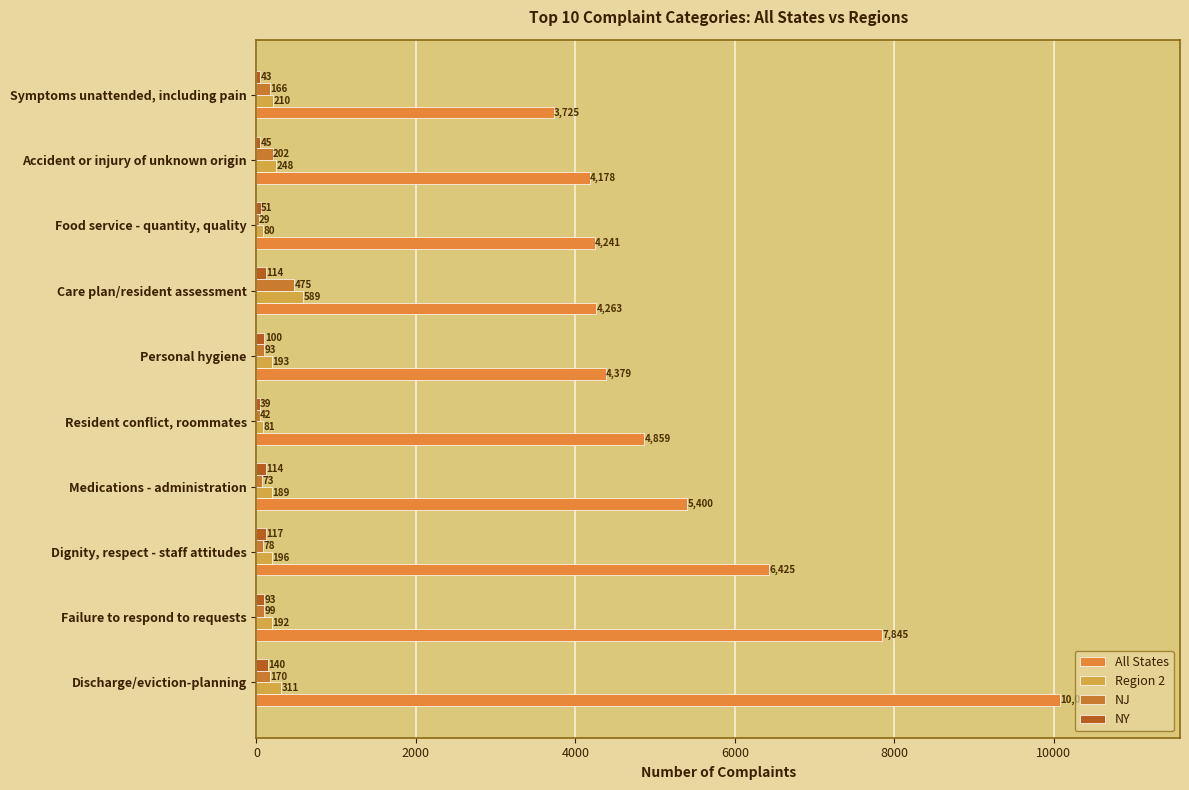

What is the maximum value for All States?

10071